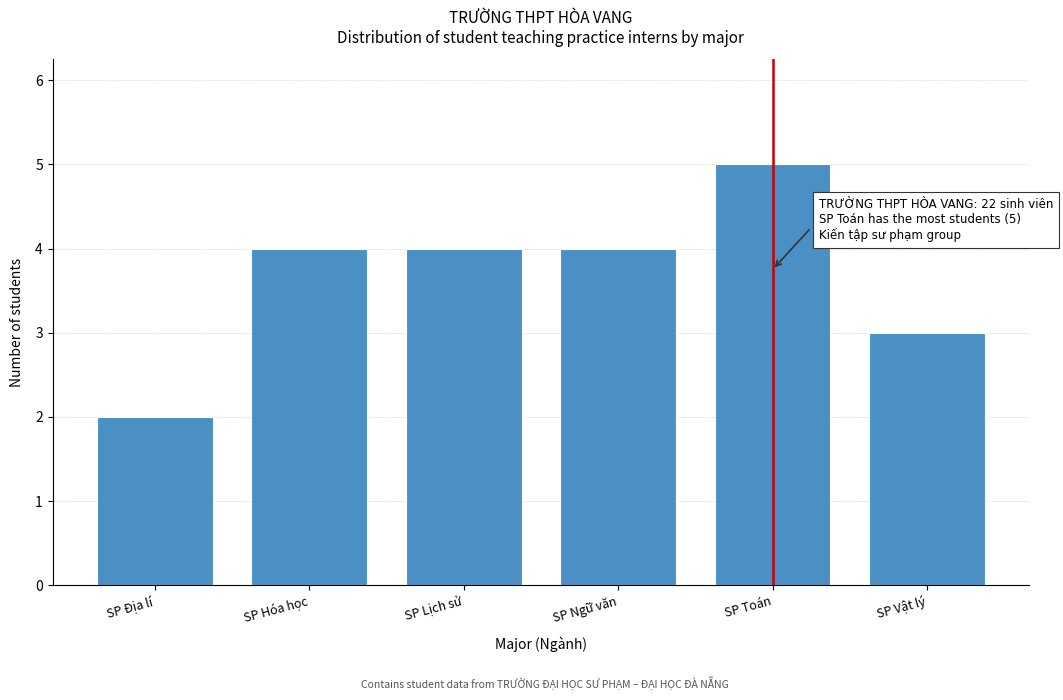

Reading right to left, transcribe all the data shown in this chart.

3	5	4	4	4	2